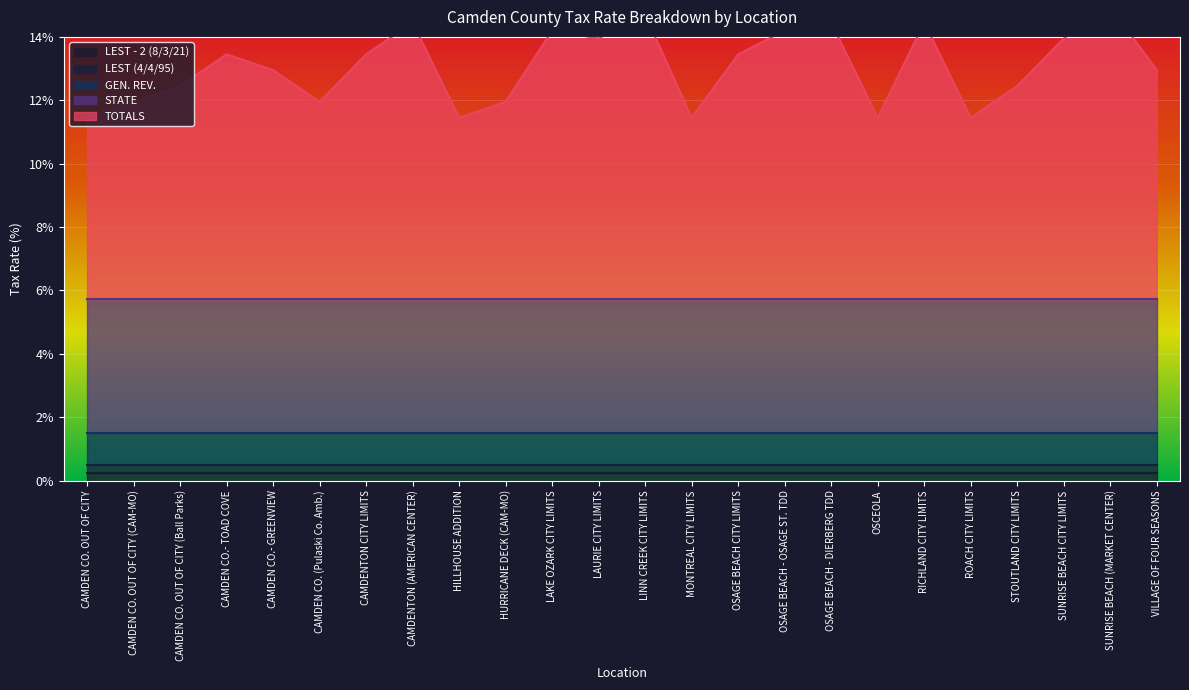

Is the value of TOTALS at OSAGE BEACH CITY LIMITS greater than the value of STATE at CAMDEN CO.- TOAD COVE?

Yes